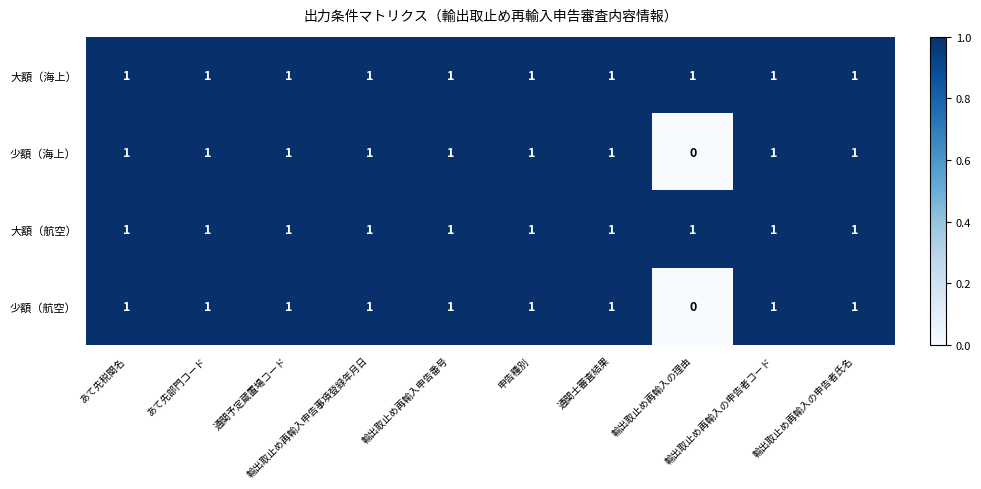

What is the sum of all 大額（航空） values?

10